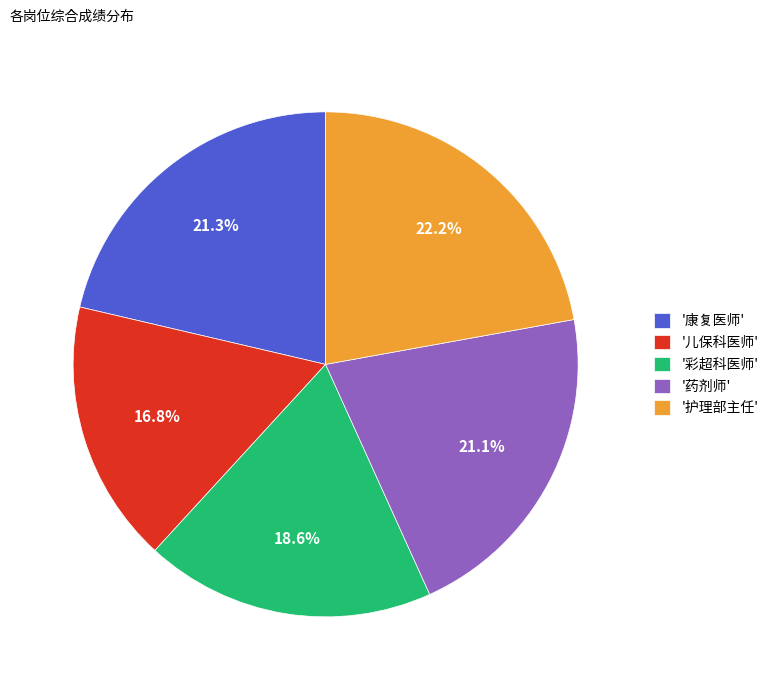

How many segments does this pie chart have?

5